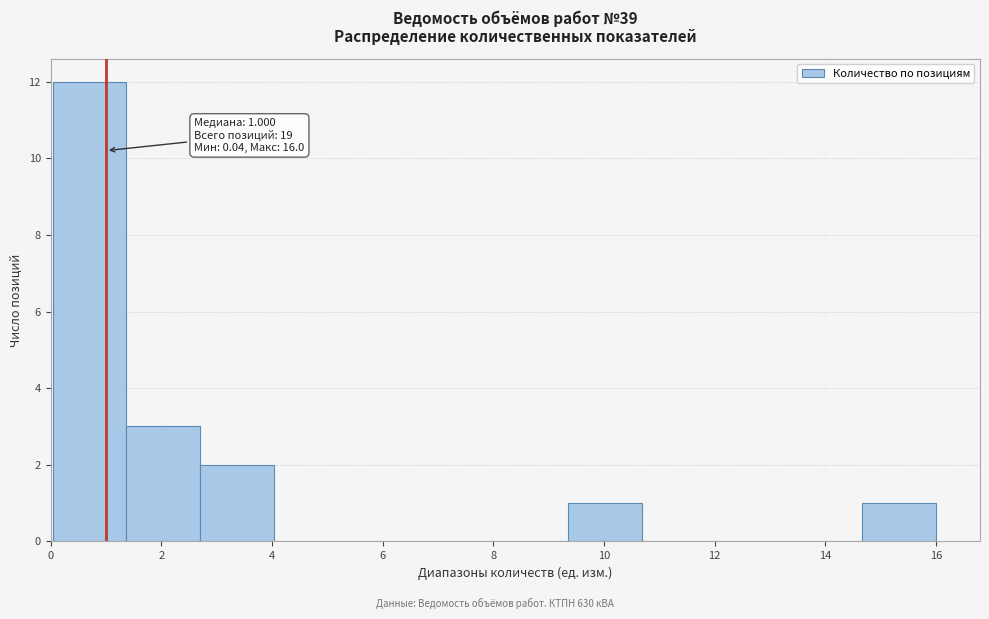

Over which range of the x-axis is the bar tallest?

0.0 to 1.4